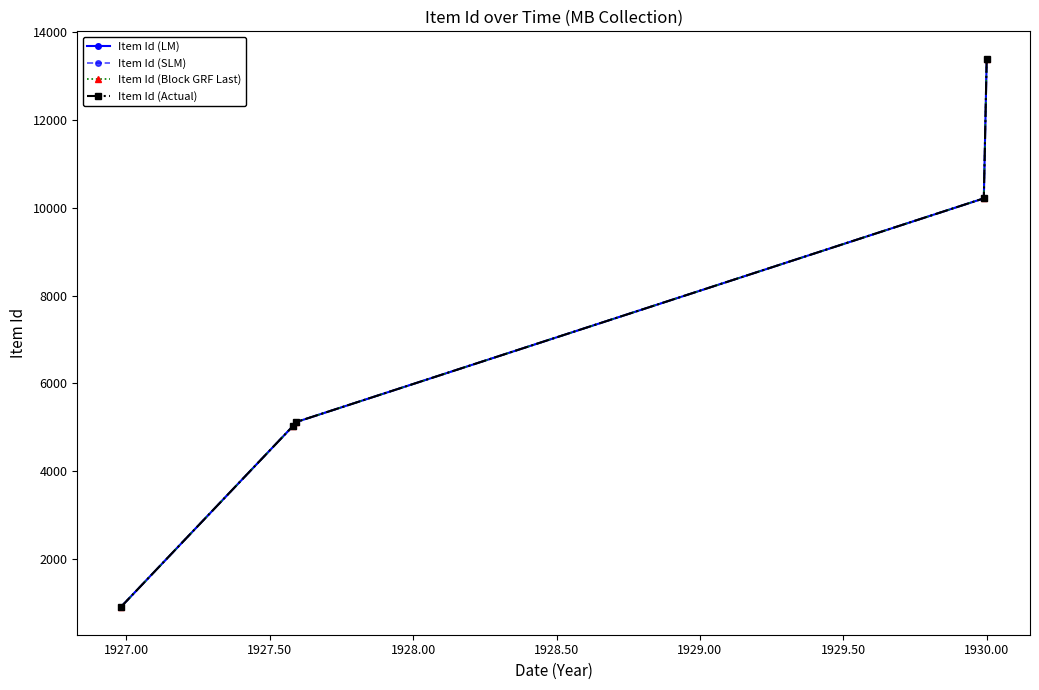

What is the average value of the Item Id (Block GRF Last) series?

6929